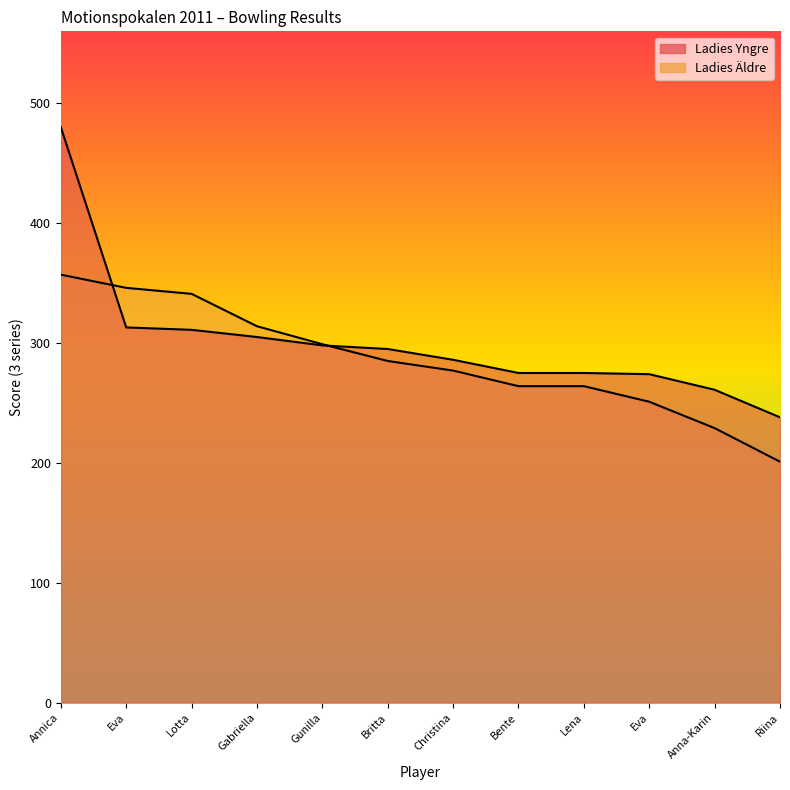

What are all the series names shown in the legend?

Ladies Yngre, Ladies Äldre